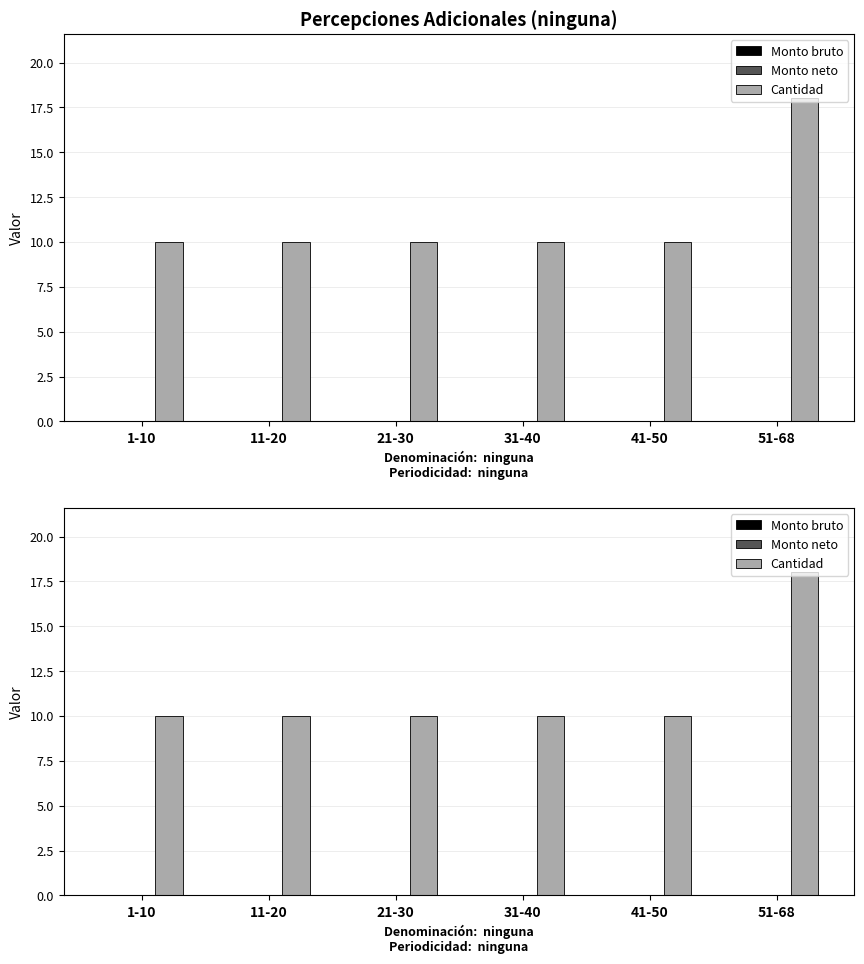

How many bars are there in total?

18